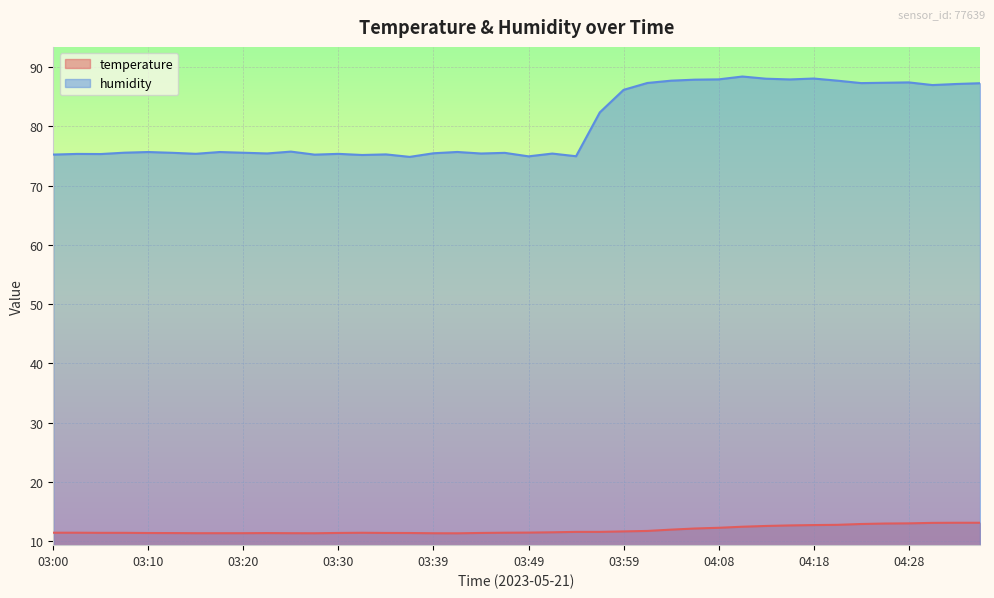

Is it true that temperature equals 4.6 at 04:23?

False